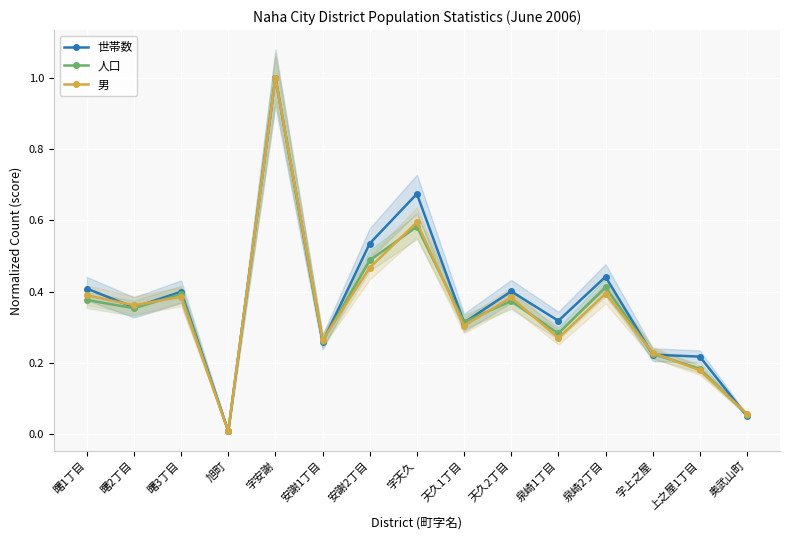

Does the chart display data point markers on the line(s)?

Yes